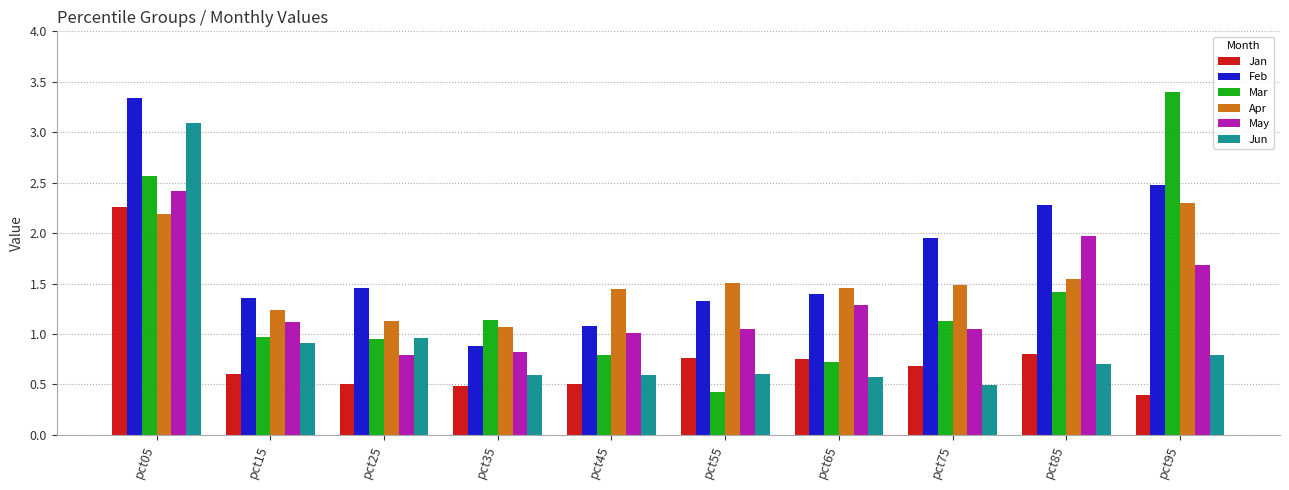

What is the total value across all series at pct55?

5.7